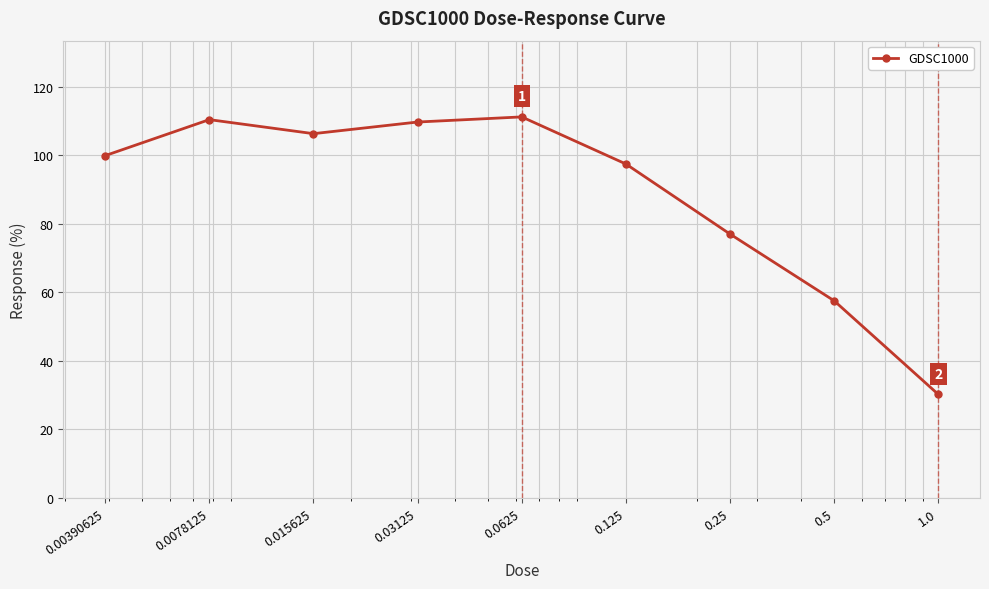

What is the difference between the maximum and minimum values?

80.9